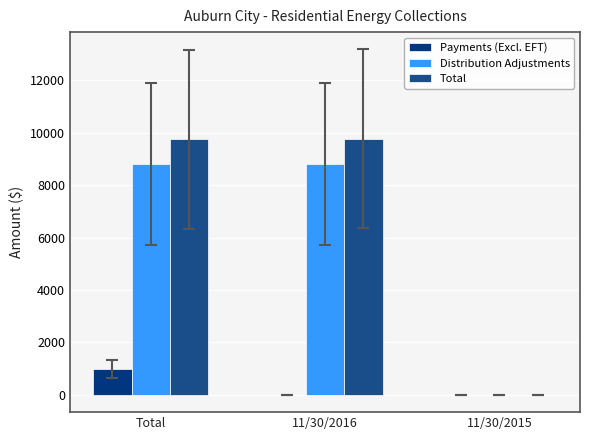

How many values in the Distribution Adjustments series exceed 8815?

2